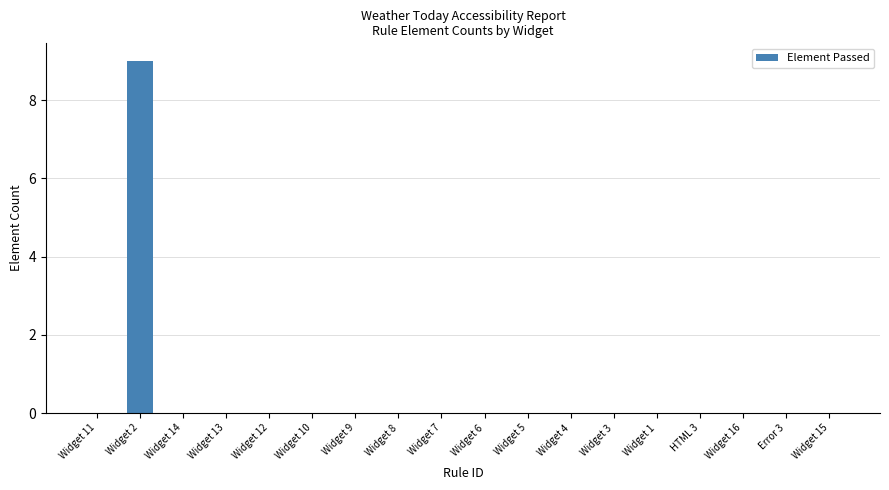

Which has a higher value, Widget 2 or Widget 5?

Widget 2